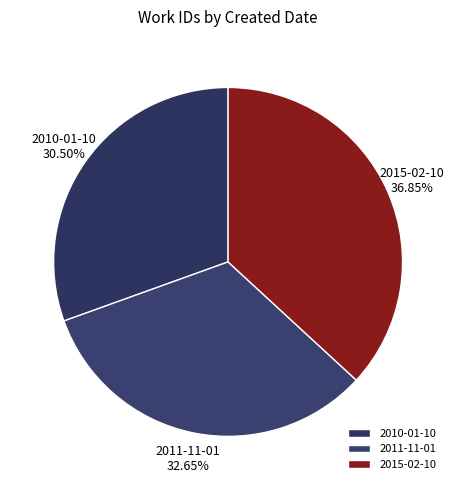

To the nearest percent, what percentage of the pie is 2015-02-10?

37%